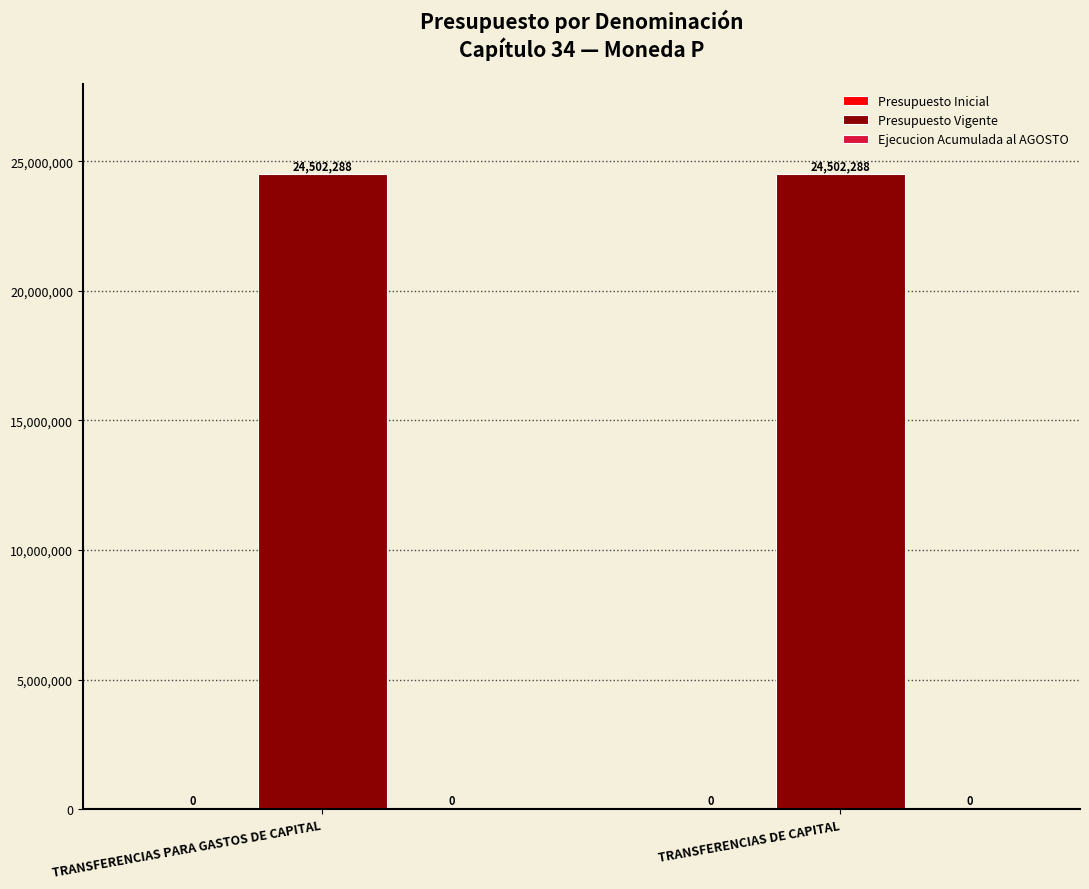

Which series has the widest spread of values?

Presupuesto Inicial